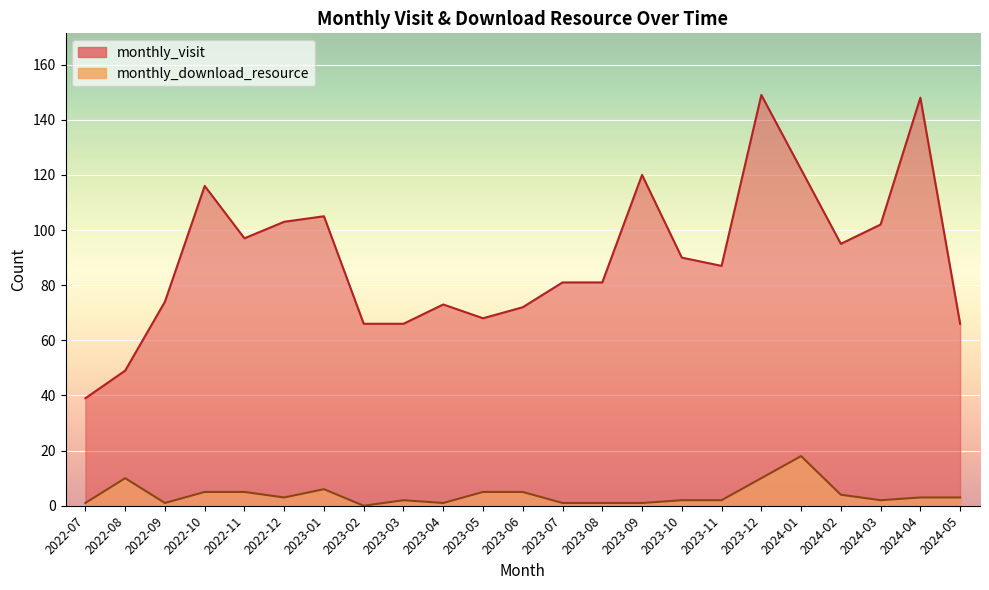

List the series in order of their peak value, highest first.

monthly_visit, monthly_download_resource